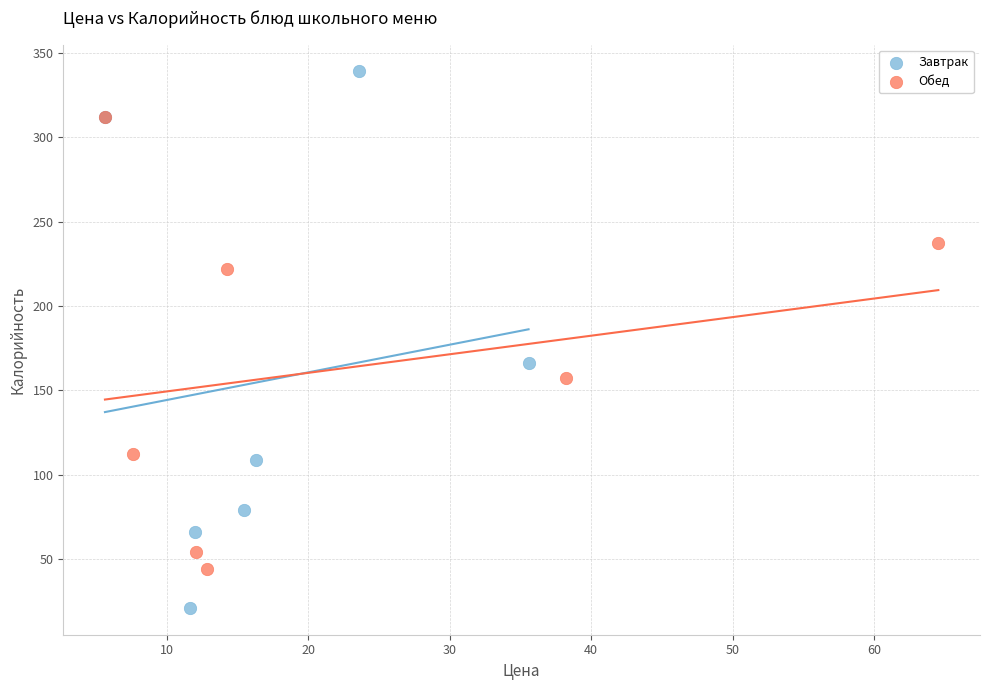

Which series reaches the minimum Y coordinate?

Завтрак